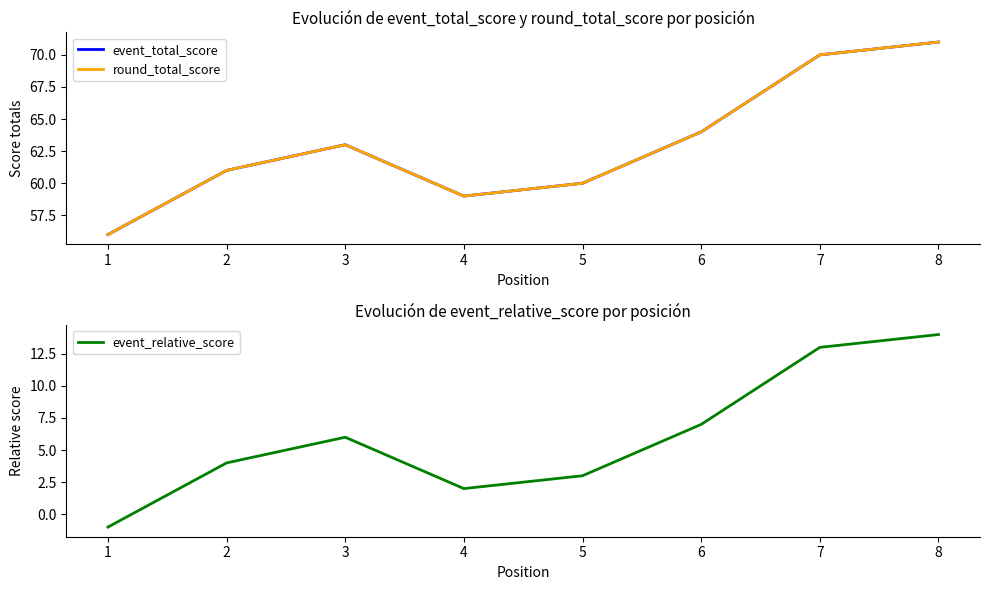

True or false: round_total_score and event_relative_score cross at least once.

False